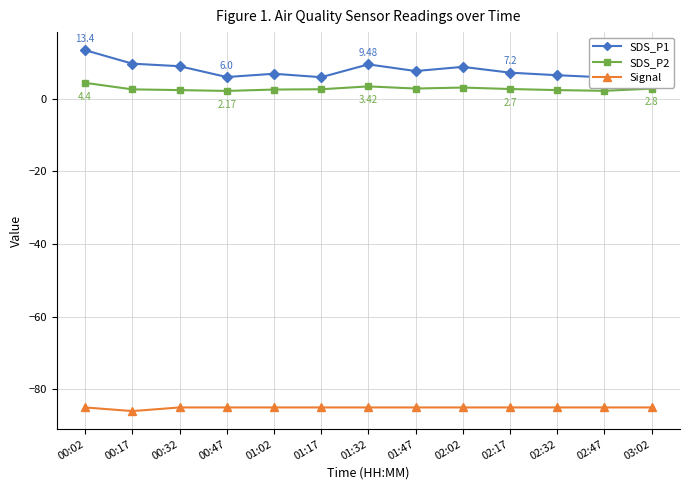

Which series has the largest total across all categories?

SDS_P1